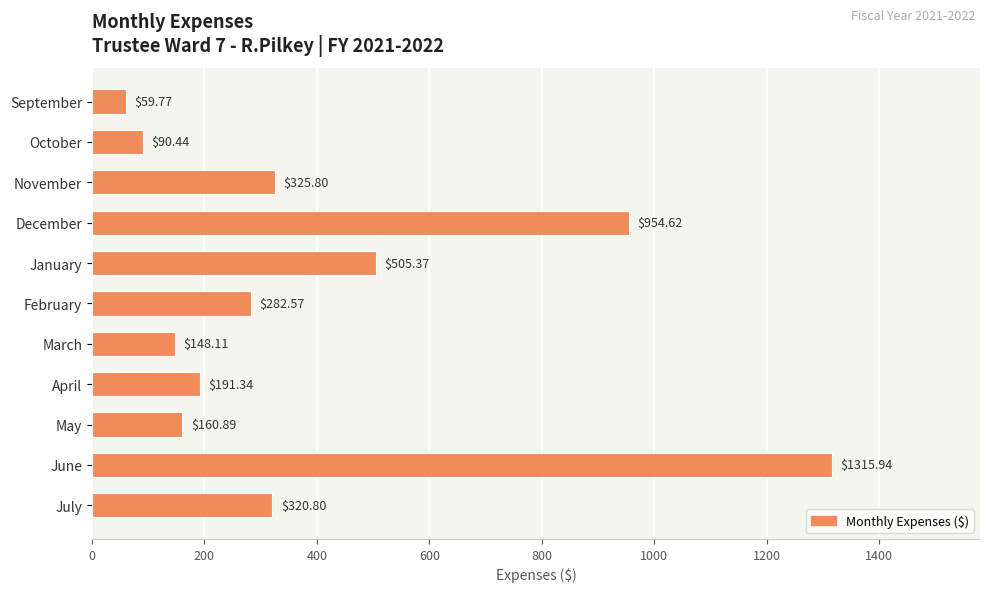

What is the change in value from January to April?

-314.0